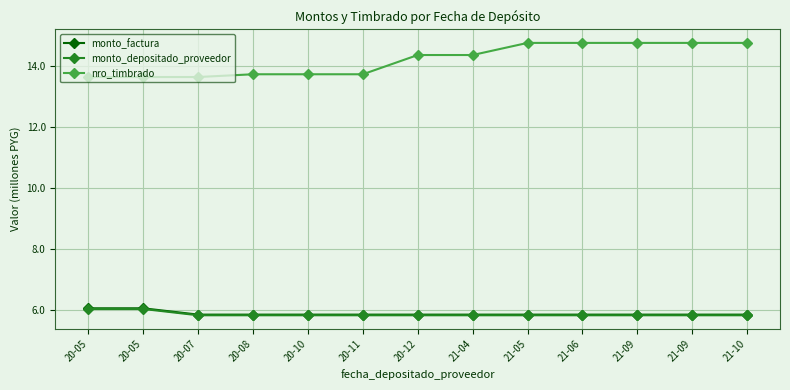

True or false: nro_timbrado and monto_factura intersect in this chart.

False